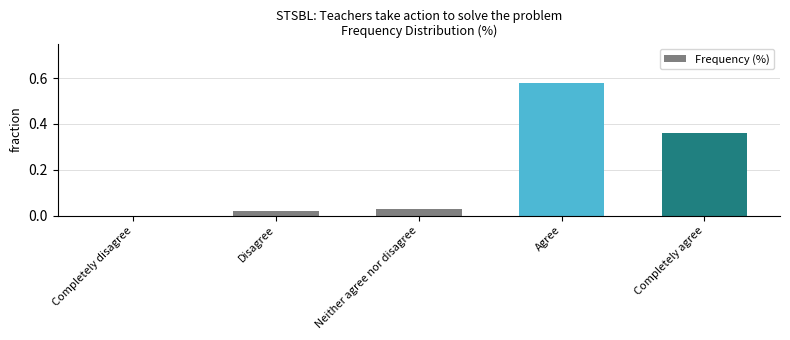

At which label is the value closest to 0?

Completely disagree